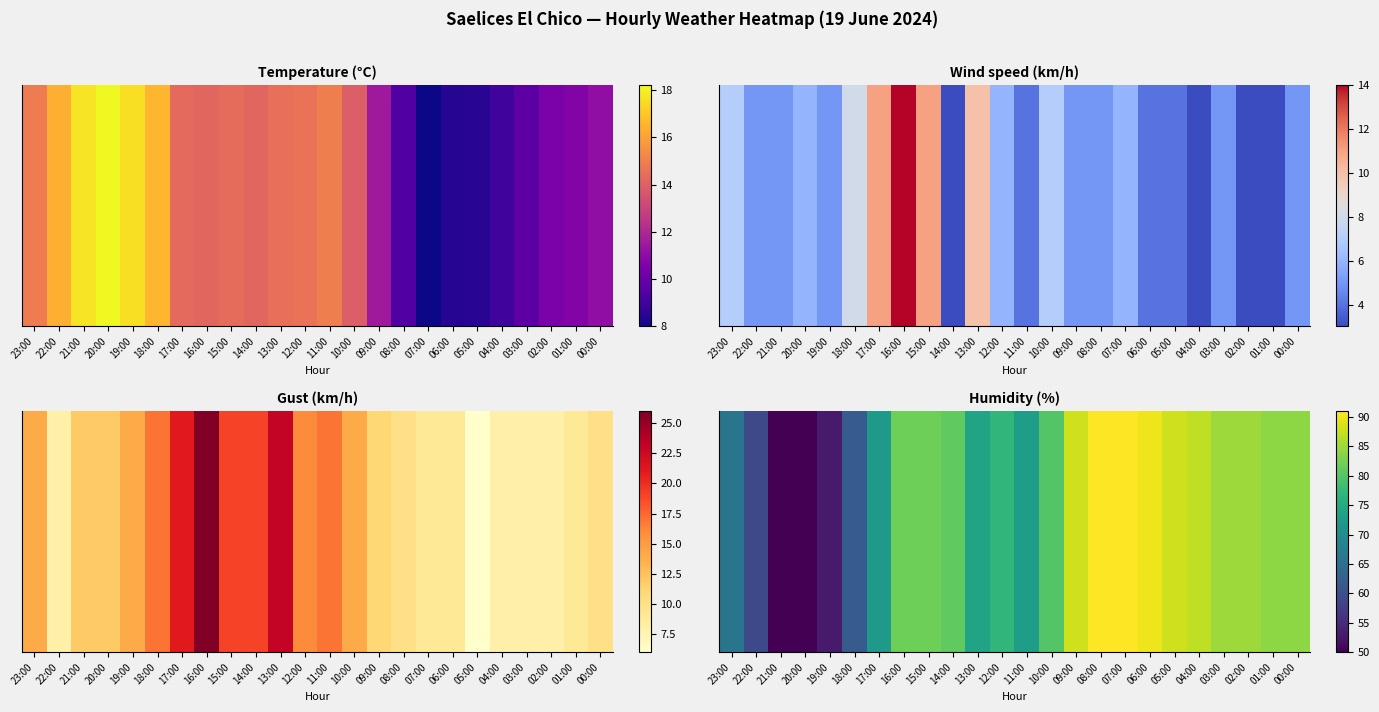

Reading left to right, what are all the values shown in this chart?

23:00=66	22:00=59	21:00=50	20:00=50	19:00=53	18:00=62	17:00=72	16:00=82	15:00=82	14:00=81	13:00=74	12:00=77	11:00=73	10:00=80	09:00=88	08:00=91	07:00=91	06:00=90	05:00=88	04:00=87	03:00=85	02:00=85	01:00=84	00:00=84